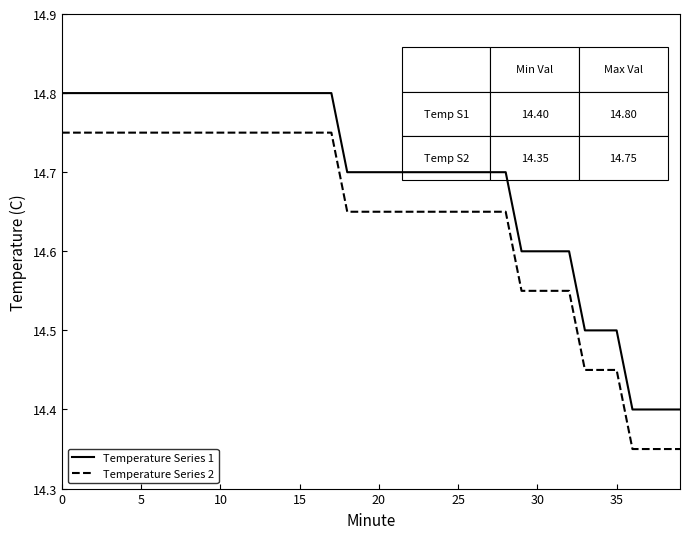

Count the number of data series in this chart.

2